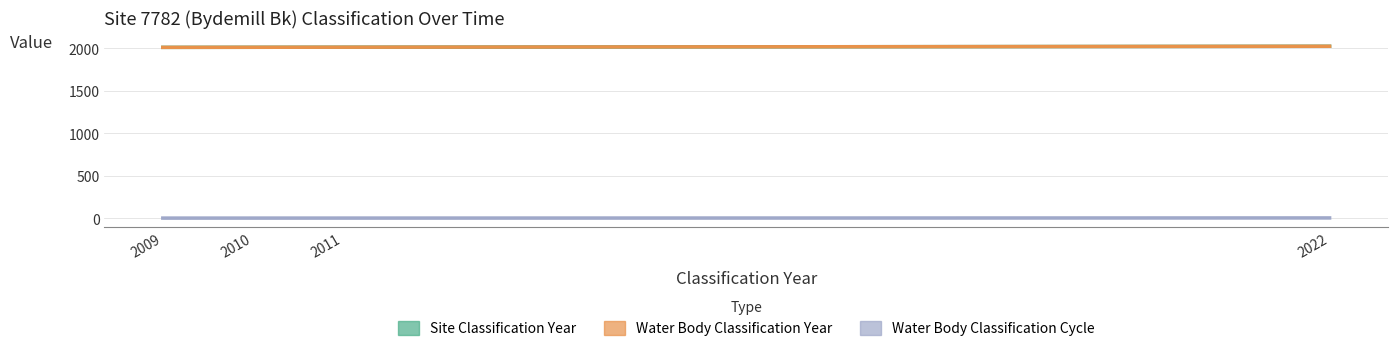

Rank the series at 2010 from lowest to highest value.

Water Body Classification Cycle, Site Classification Year, Water Body Classification Year